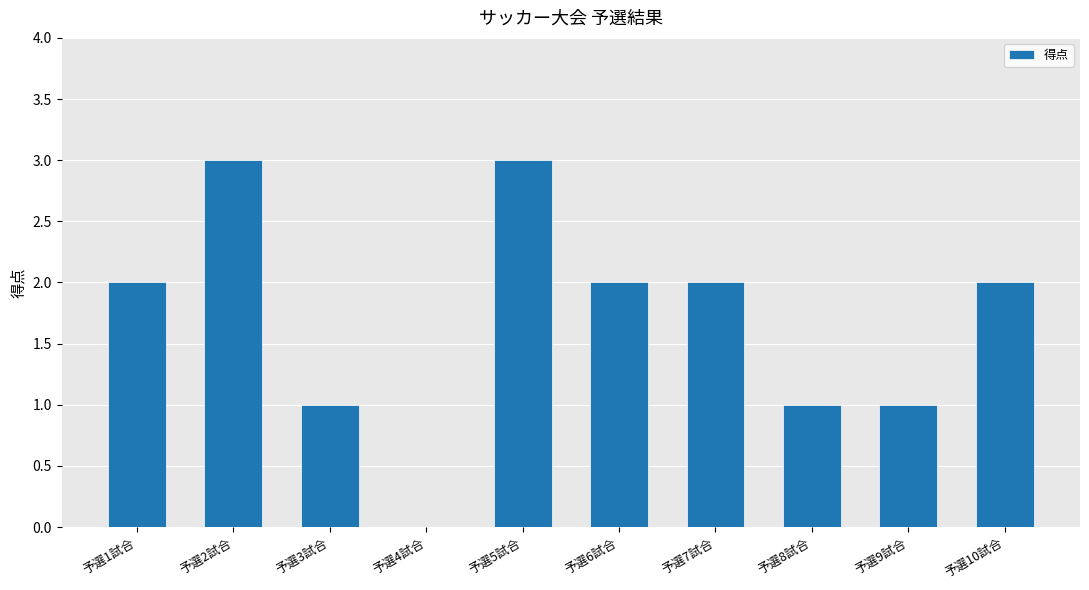

True or false: the data shows 2 at 予選9試合.

False